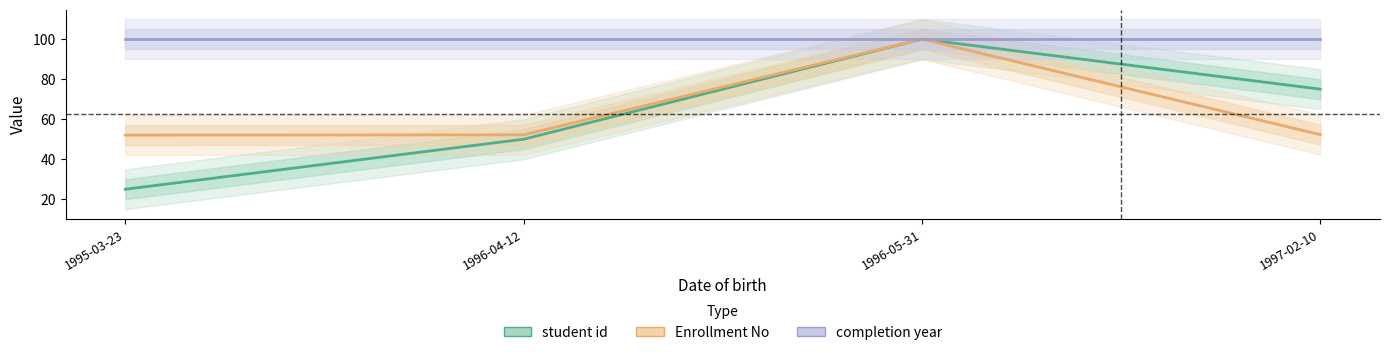

Reading right to left, list all the values displayed in this chart.

student id: 1997-02-10=75.0	1996-05-31=100.0	1996-04-12=50.0	1995-03-23=25.0
Enrollment No: 1997-02-10=52.3	1996-05-31=100.0	1996-04-12=52.2	1995-03-23=52.1
completion year: 1997-02-10=100.0	1996-05-31=100.0	1996-04-12=100.0	1995-03-23=100.0